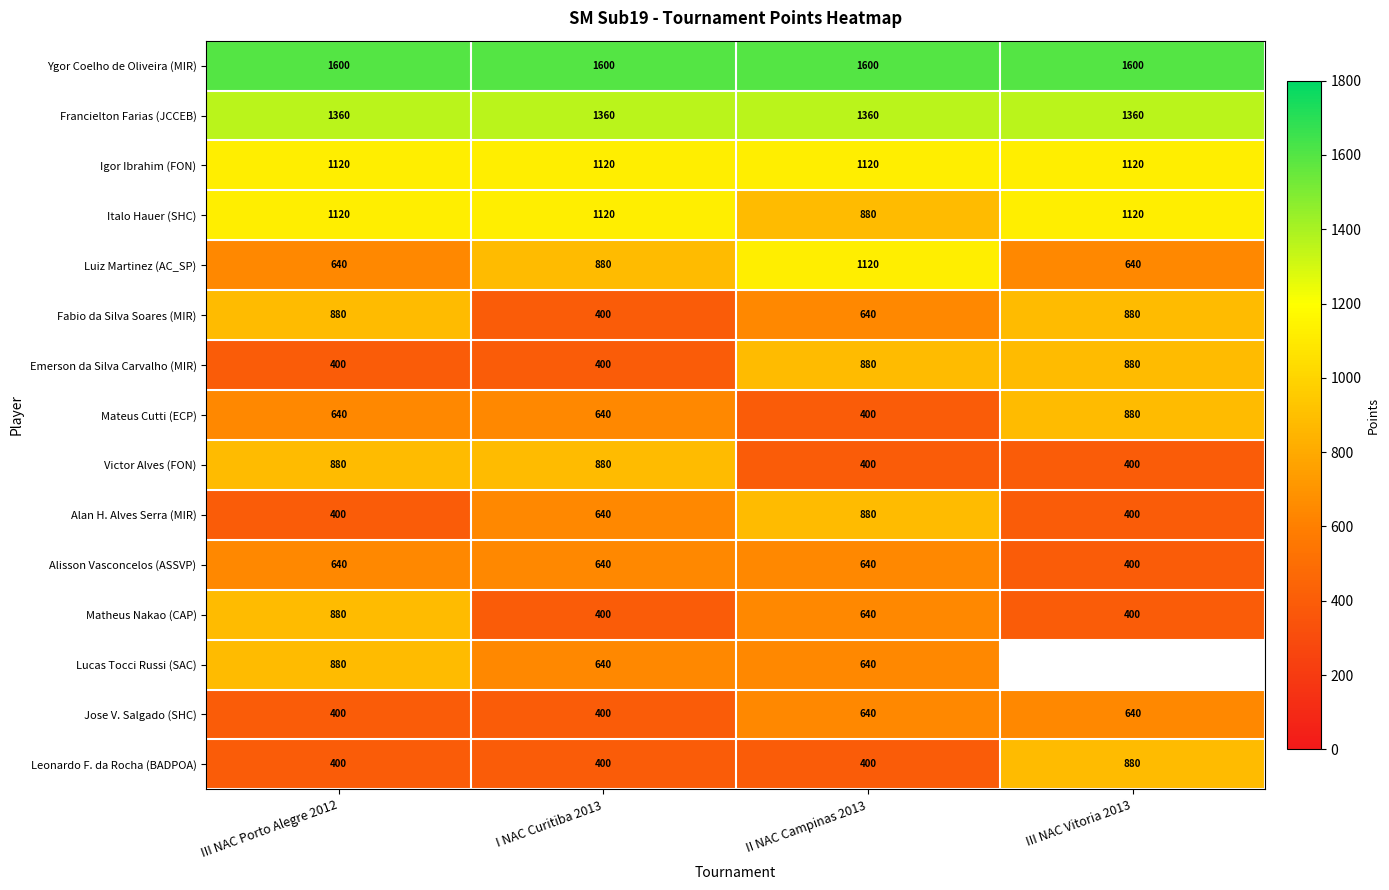

What is the average value of the Victor Alves (FON) series?

640